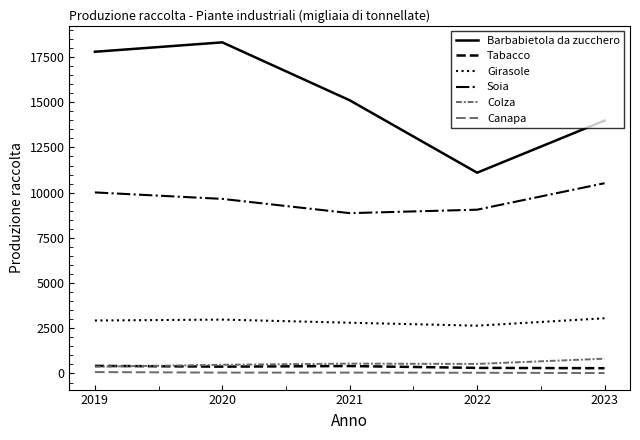

Is it true that Tabacco equals 109.9 at 2021?

False